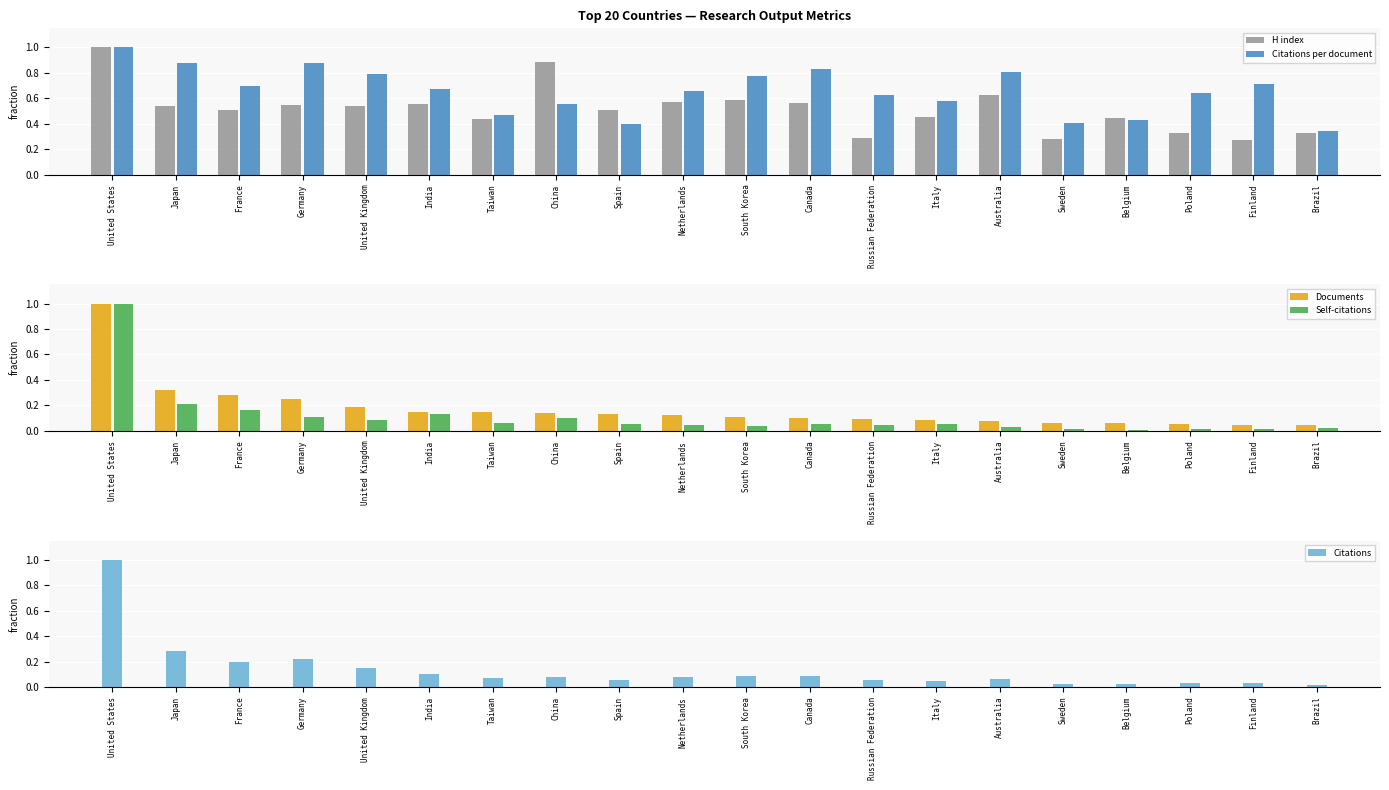

List the series in order of their peak value, lowest first.

H index, Citations per document, Documents, Self-citations, Citations